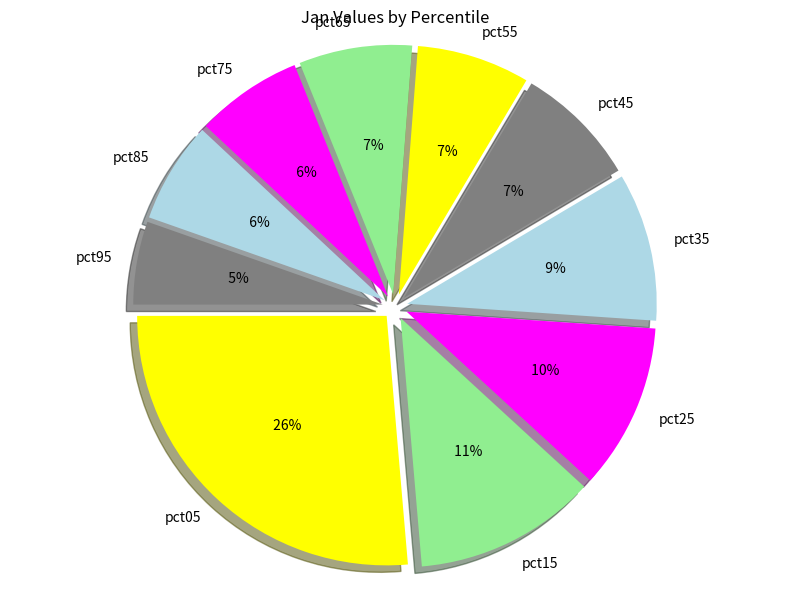

Is there a majority slice in this chart?

No